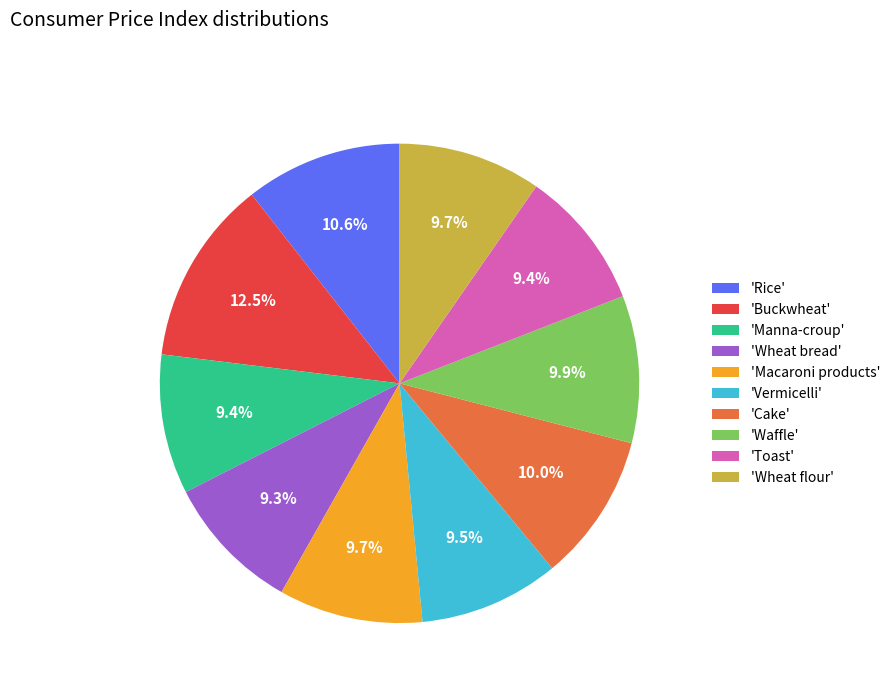

Does any single category account for the majority?

No